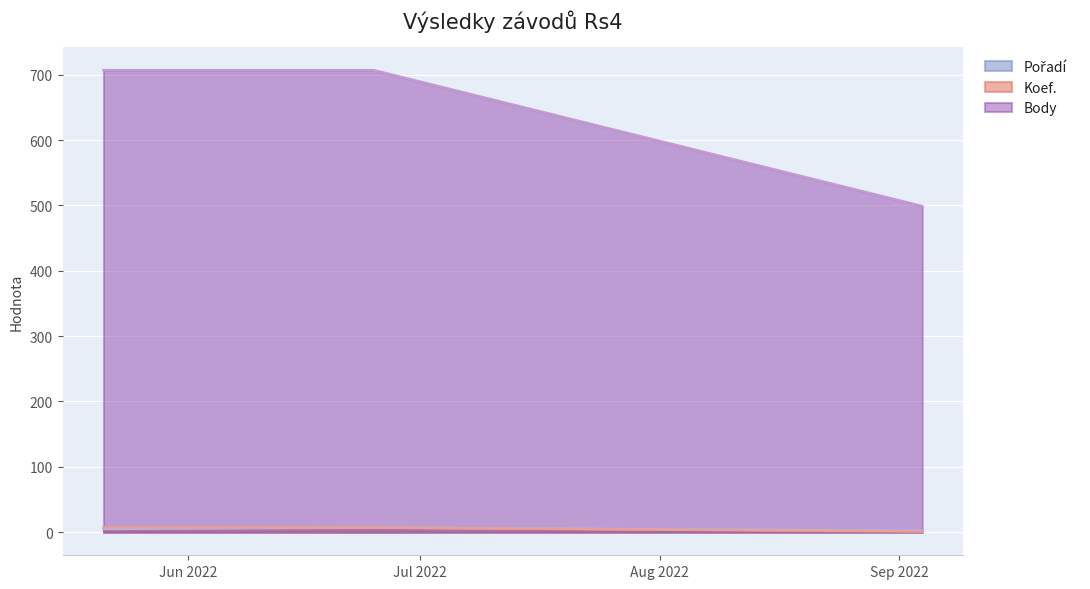

True or false: Koef. has a value of 7 at 2022-06-25.

True